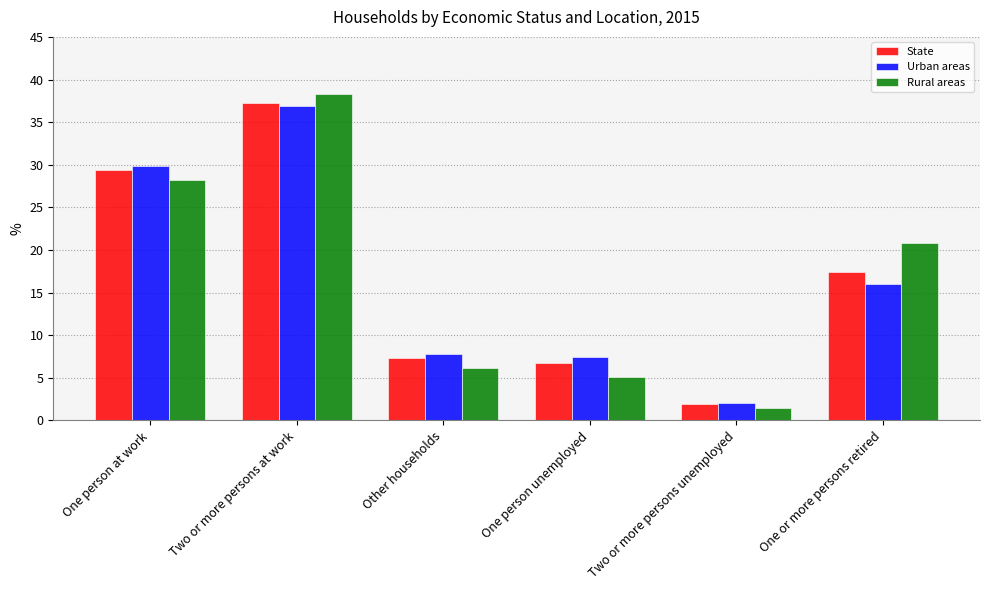

How many data points in Rural areas are above 20?

3